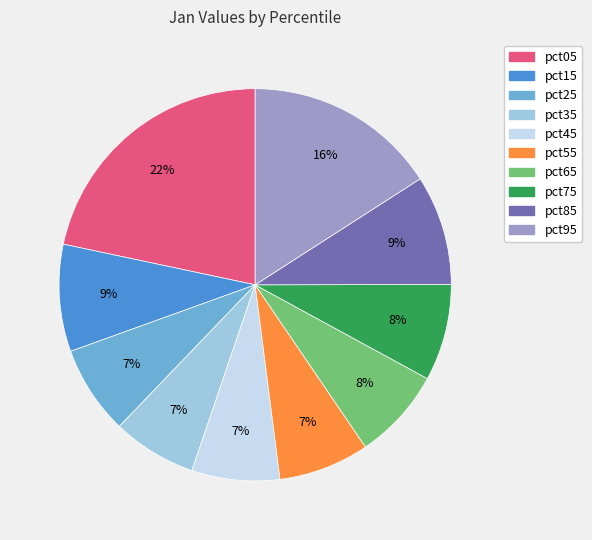

Is the sum of pct35 and pct85 greater than half?

No